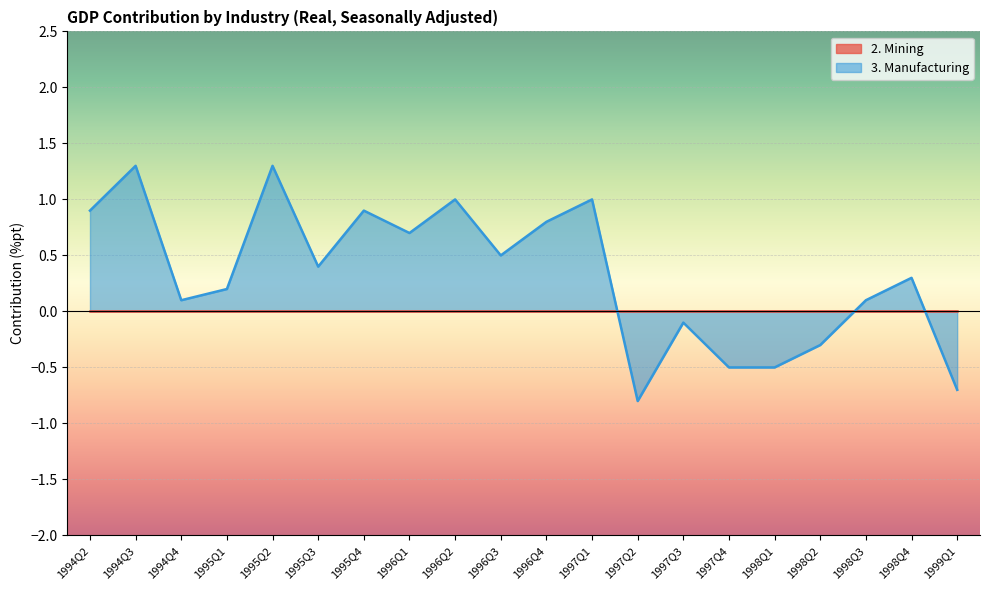

What is the label of the 15th point from the left?

1997Q4